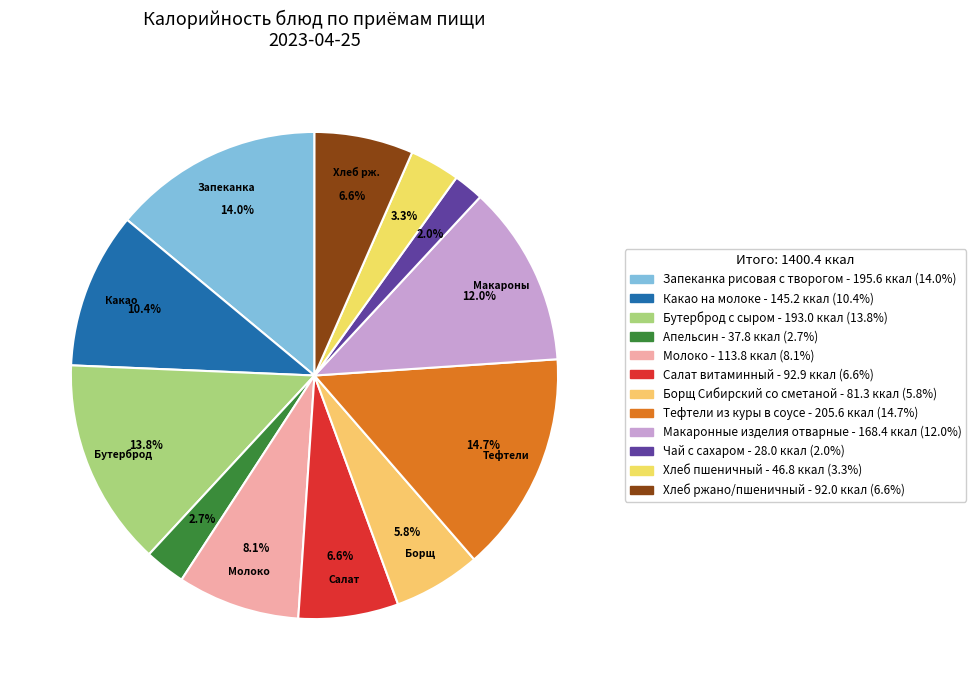

How many segments does this pie chart have?

12